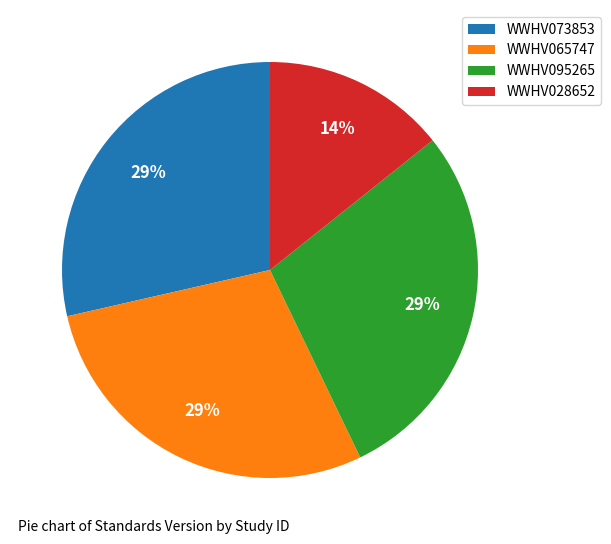

What percentage is the WWHV028652 slice, to the nearest percent?

14%